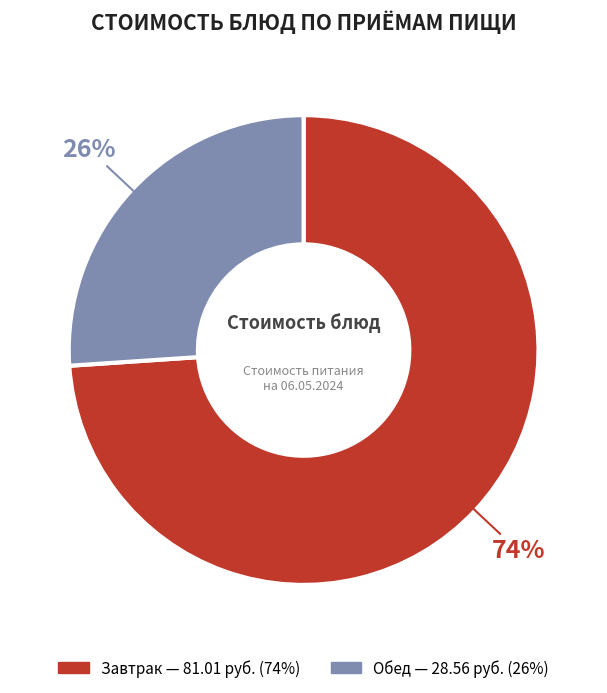

To the nearest percent, what is the difference between the largest and smallest slice percentages?

48%